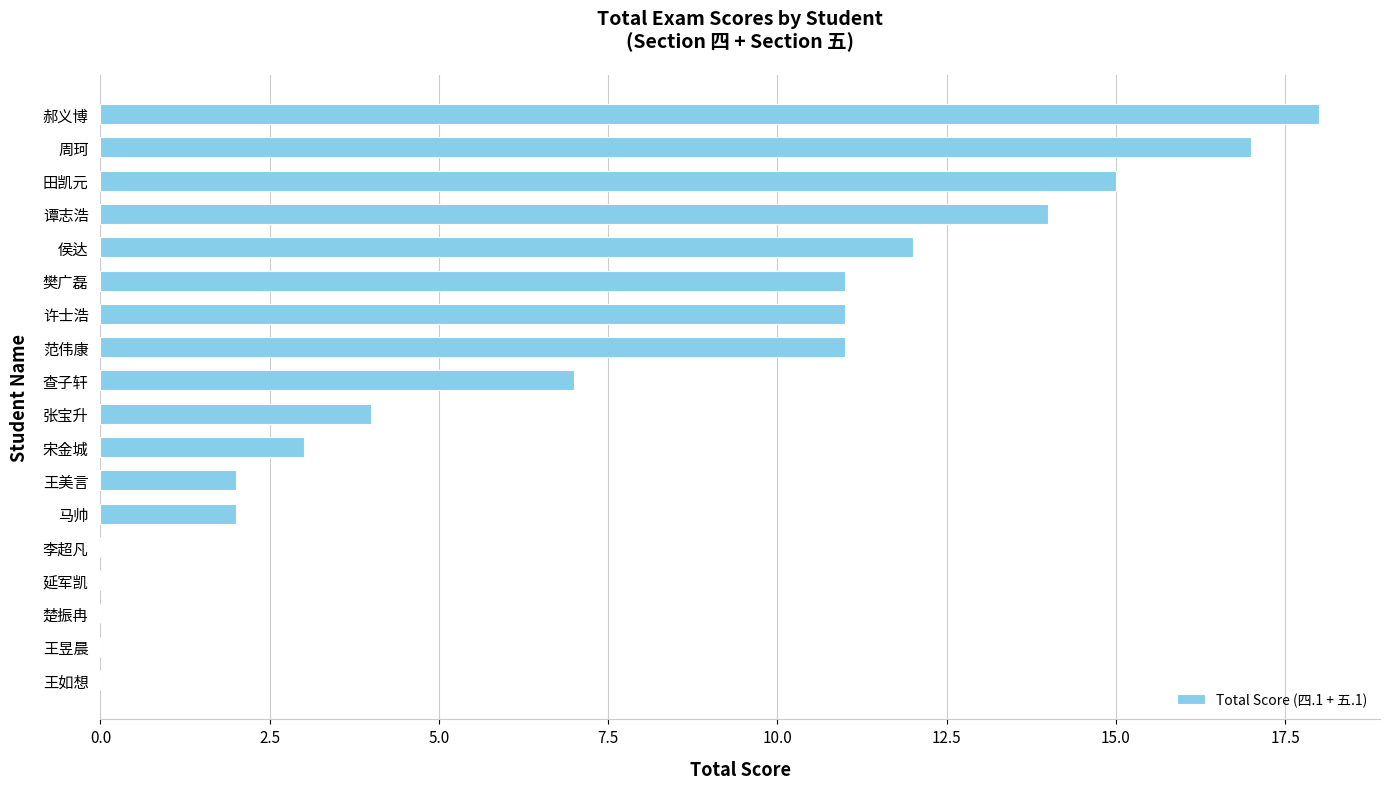

What value does the data have at 谭志浩?

14